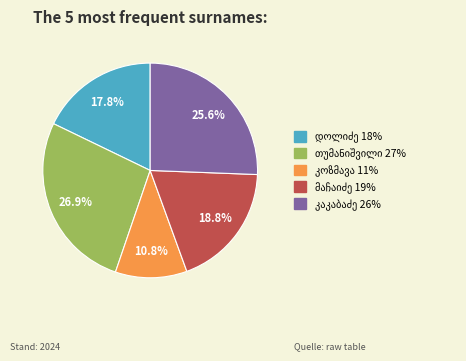

Does any single category account for the majority?

No